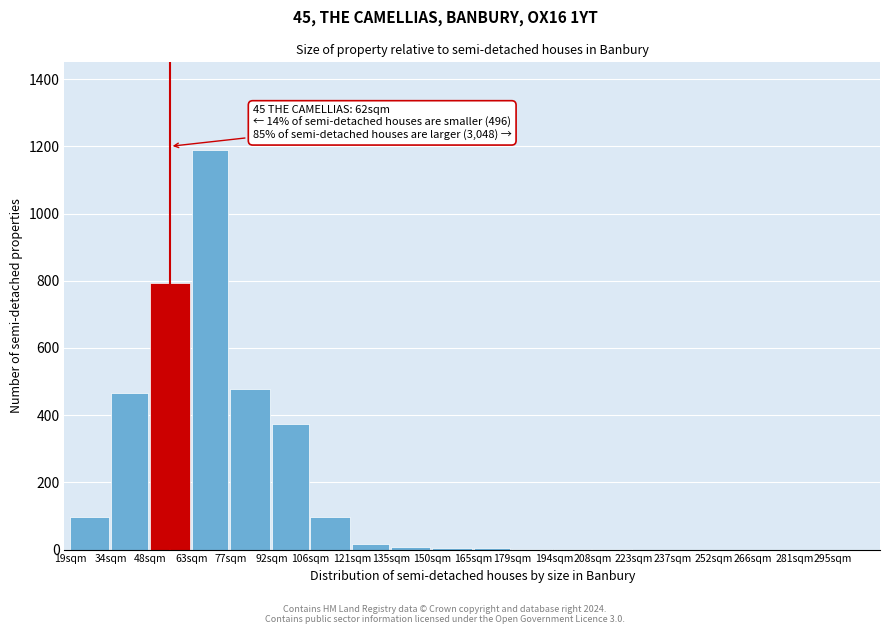

Which category has the highest value across all series?

63sqm